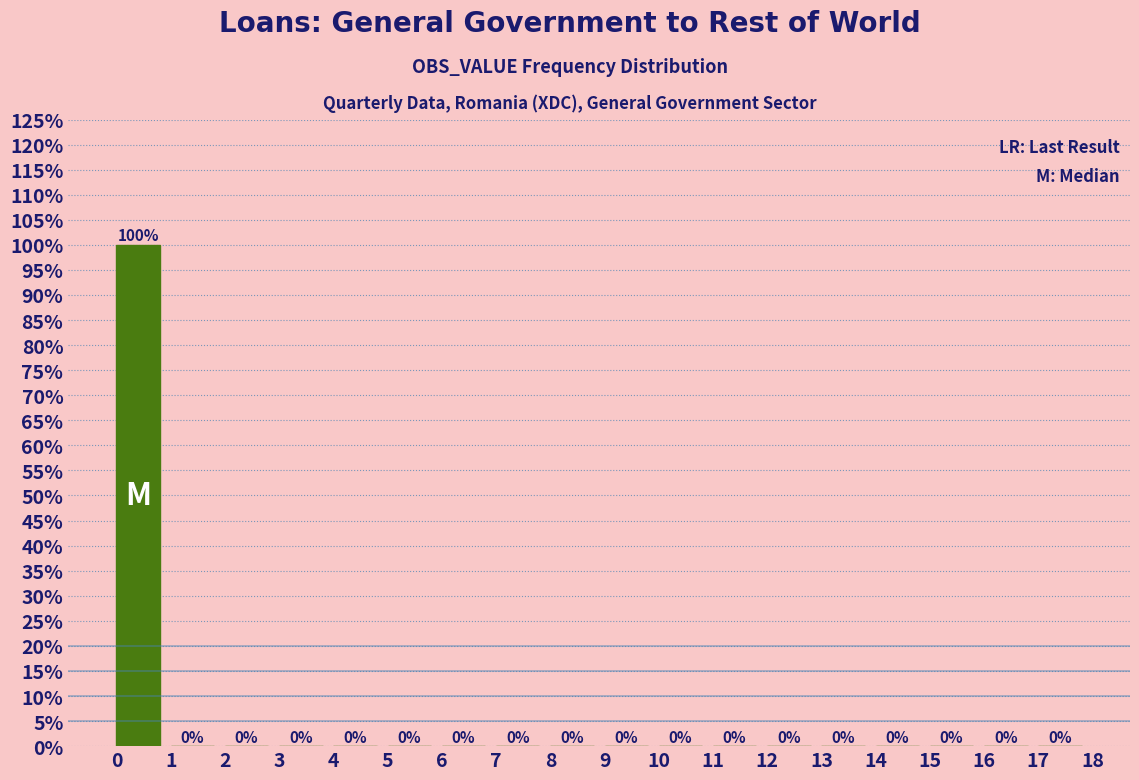

What is the height of the bar covering 0 to 1 on the x-axis?

100